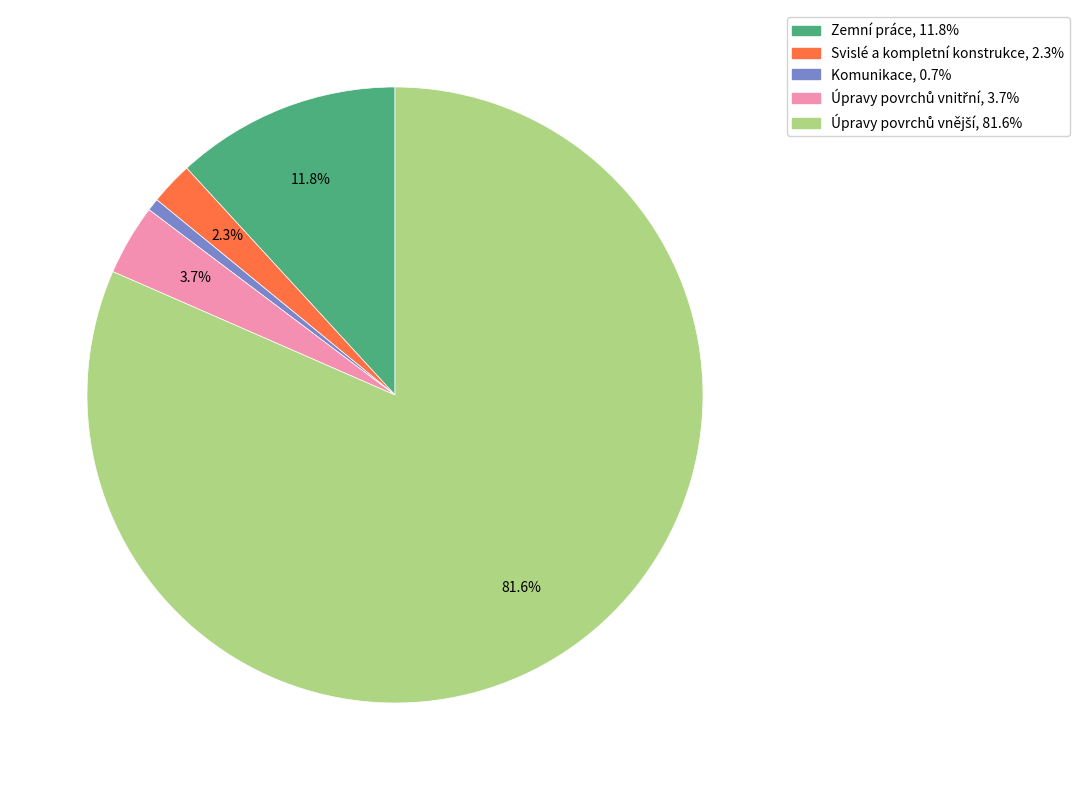

What portion of the pie excludes Zemní práce?

88.2%